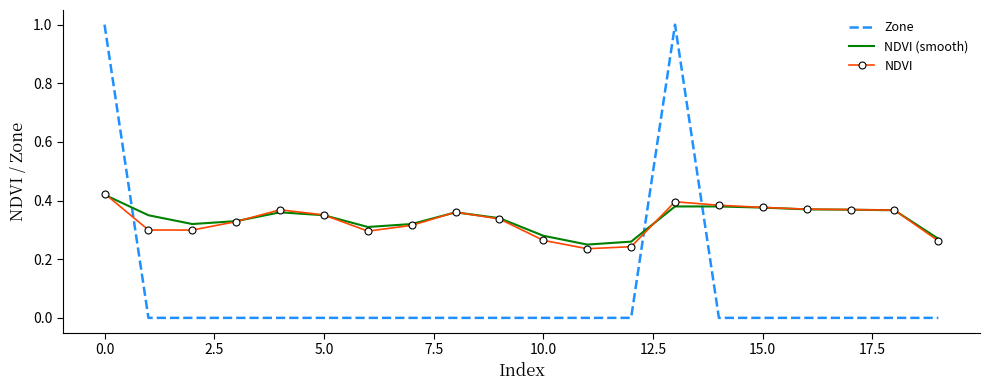

Which series has the widest spread of values?

Zone